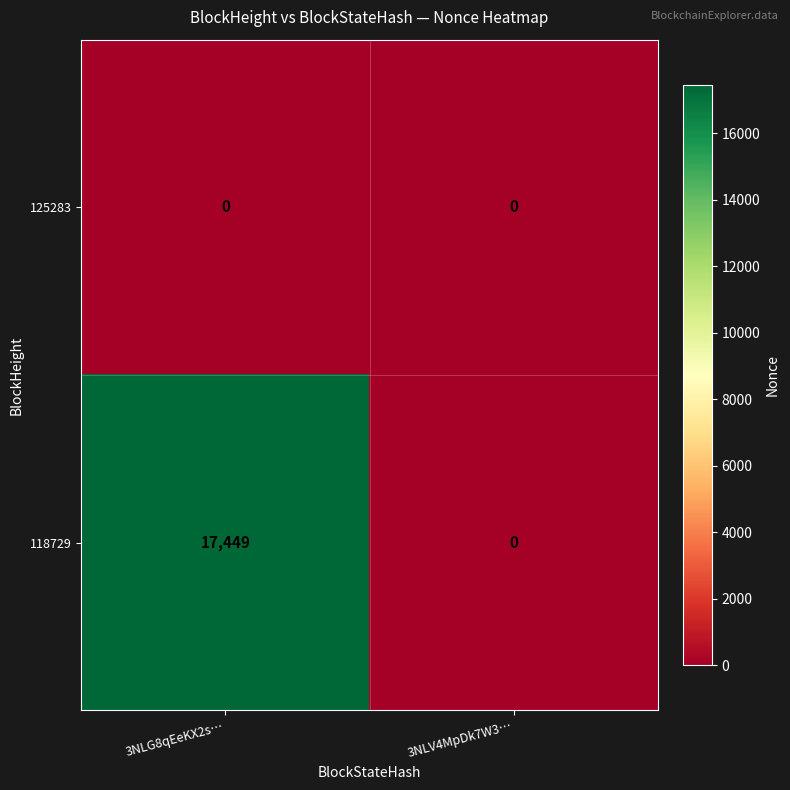

What is the difference between the highest and lowest values at 3NLG8qEeKX2s…?

17449